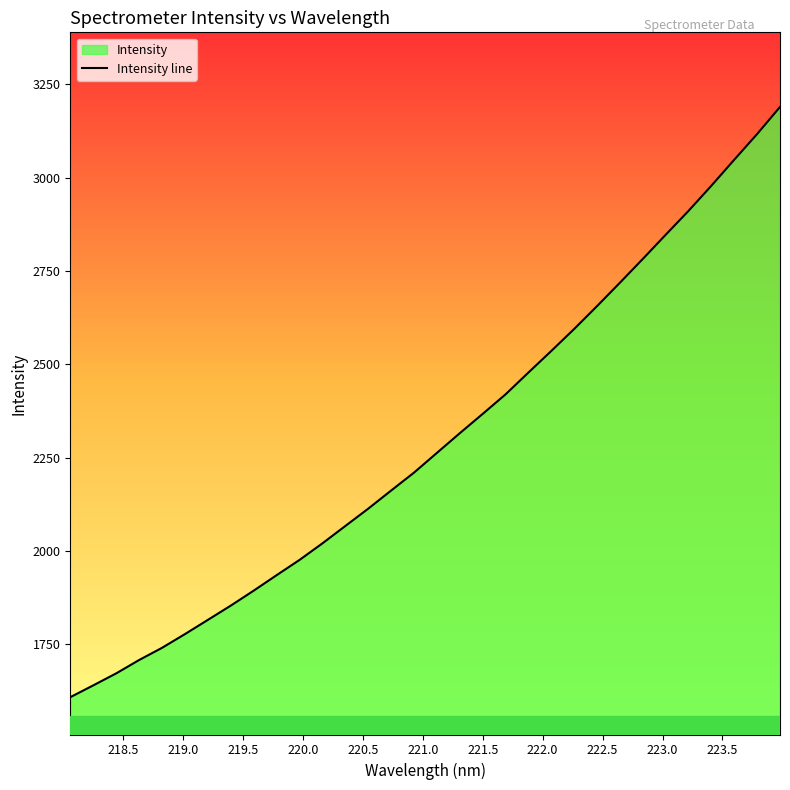

What is the value of the 28th point from the left?

2910.9